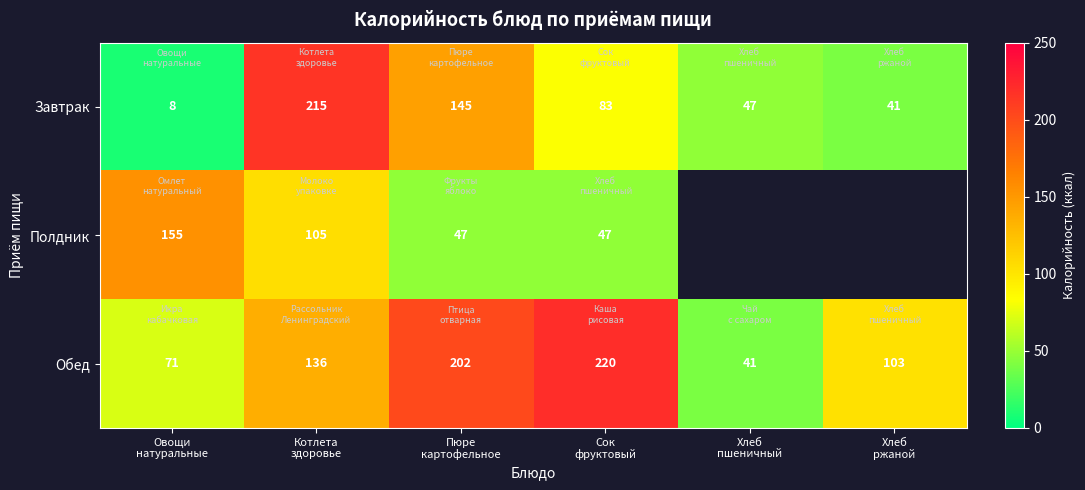

What is the difference between the second highest and second lowest values in the Завтрак series?

104